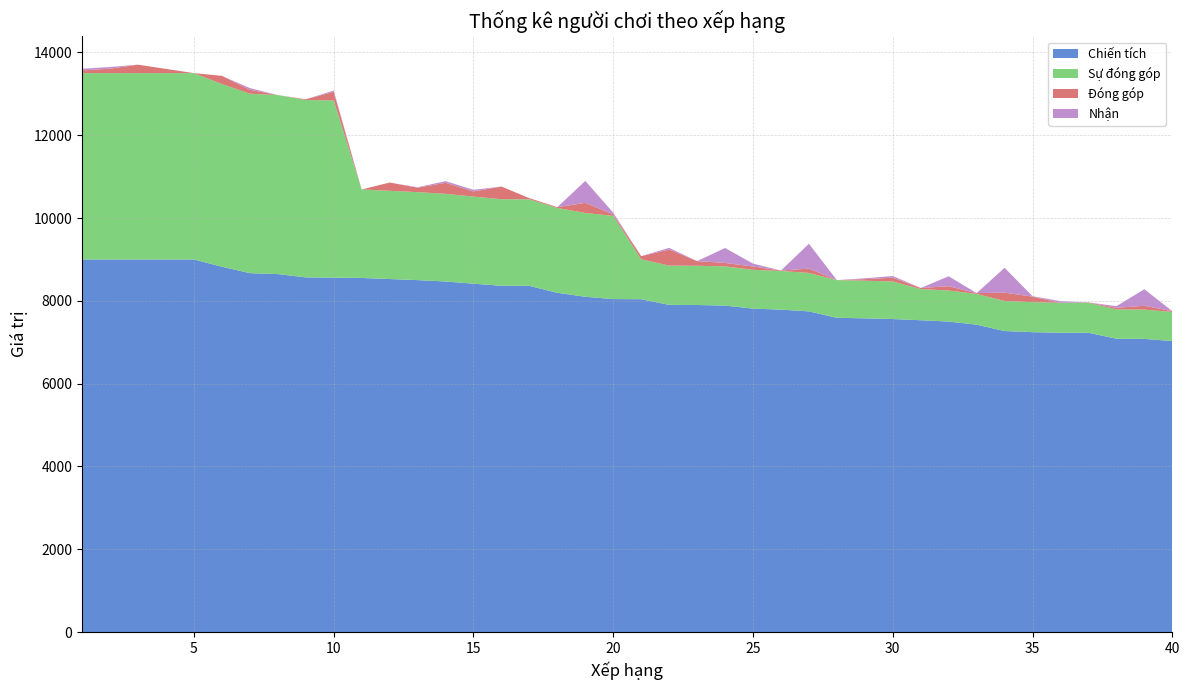

Reading left to right, list all the values displayed in this chart.

Chiến tích: 9000	9000	9000	9000	9000	8825	8669	8647	8567	8561	8553	8527	8501	8468	8415	8364	8362	8195	8099	8043	8040	7903	7900	7886	7813	7788	7746	7591	7578	7561	7532	7500	7425	7271	7244	7230	7230	7086	7081	7030
Sự đóng góp: 4500	4500	4500	4500	4500	4412	4334	4323	4283	4280	2138	2131	2125	2117	2103	2091	2090	2048	2024	2010	964	948	948	946	937	934	929	910	909	907	753	750	742	727	724	723	723	708	708	703
Đóng góp: 66	108	204	102	0	197	96	0	18	208	0	199	108	266	124	306	28	20	244	36	76	389	112	84	80	10	104	0	38	92	26	104	20	200	134	0	10	38	92	18
Nhận: 40	40	0	0	0	0	40	0	0	30	0	0	10	40	40	0	0	0	530	40	0	40	0	360	70	0	600	0	20	40	0	240	0	600	10	40	0	40	400	0